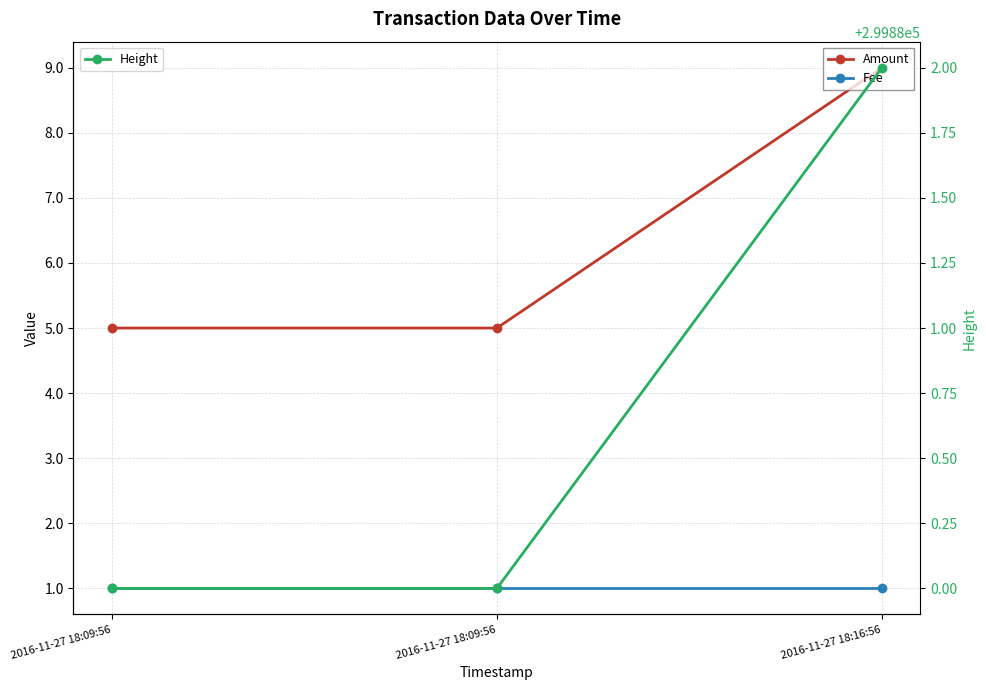

What is the maximum value for Height?

299882